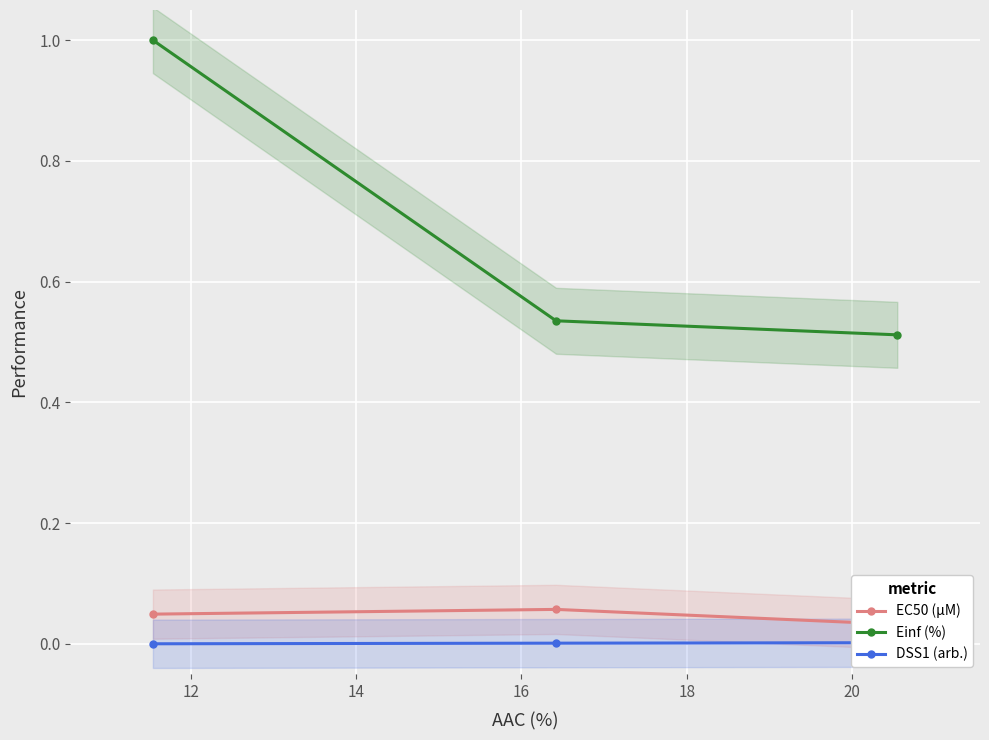

The value of EC50 (µM) at 14 is 0.0. True or false?

False